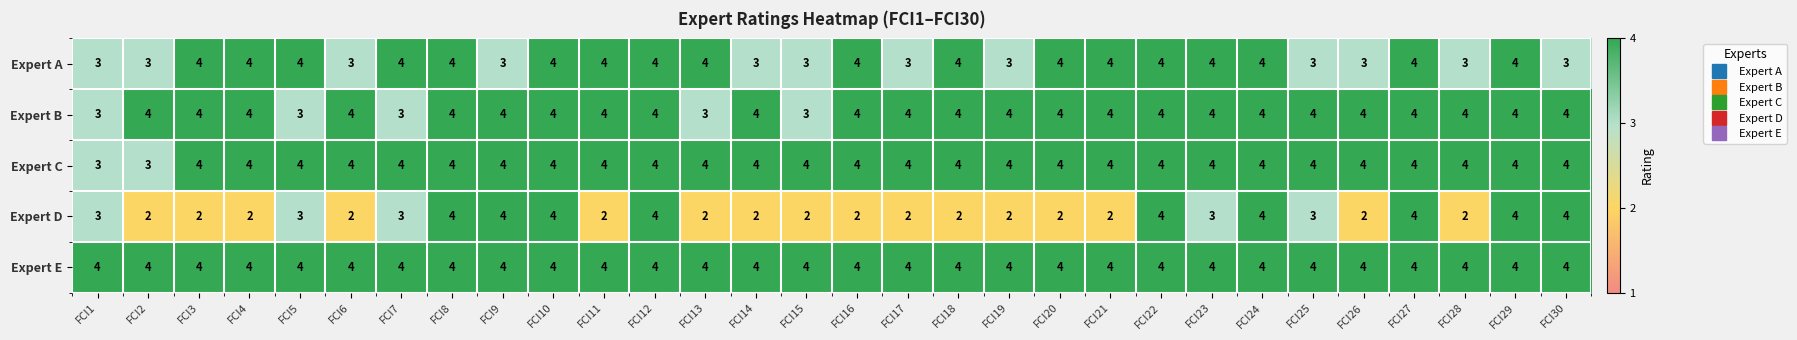

What is the highest value of the Expert C series?

4